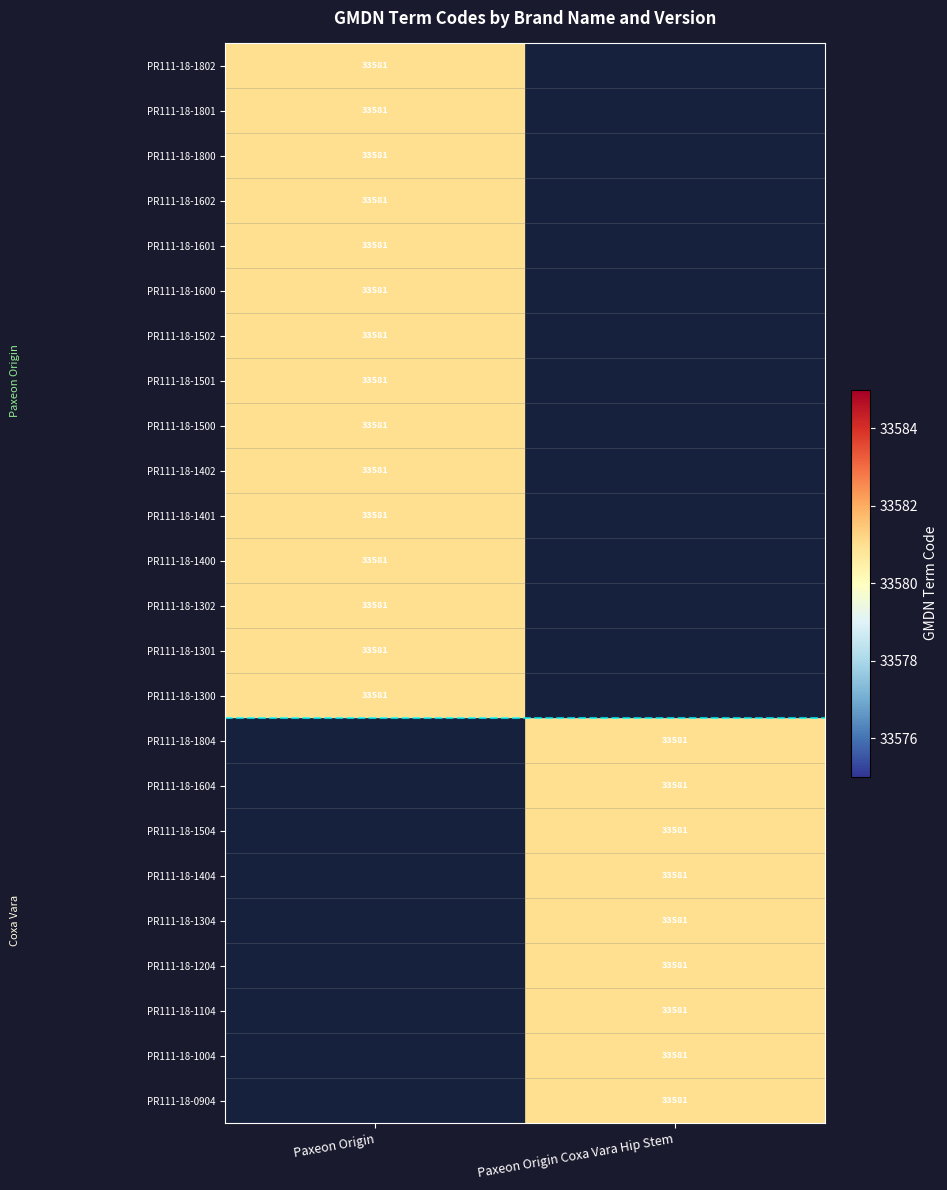

The PR111-18-1302 series shows 33581 at Paxeon Origin. True or false?

True